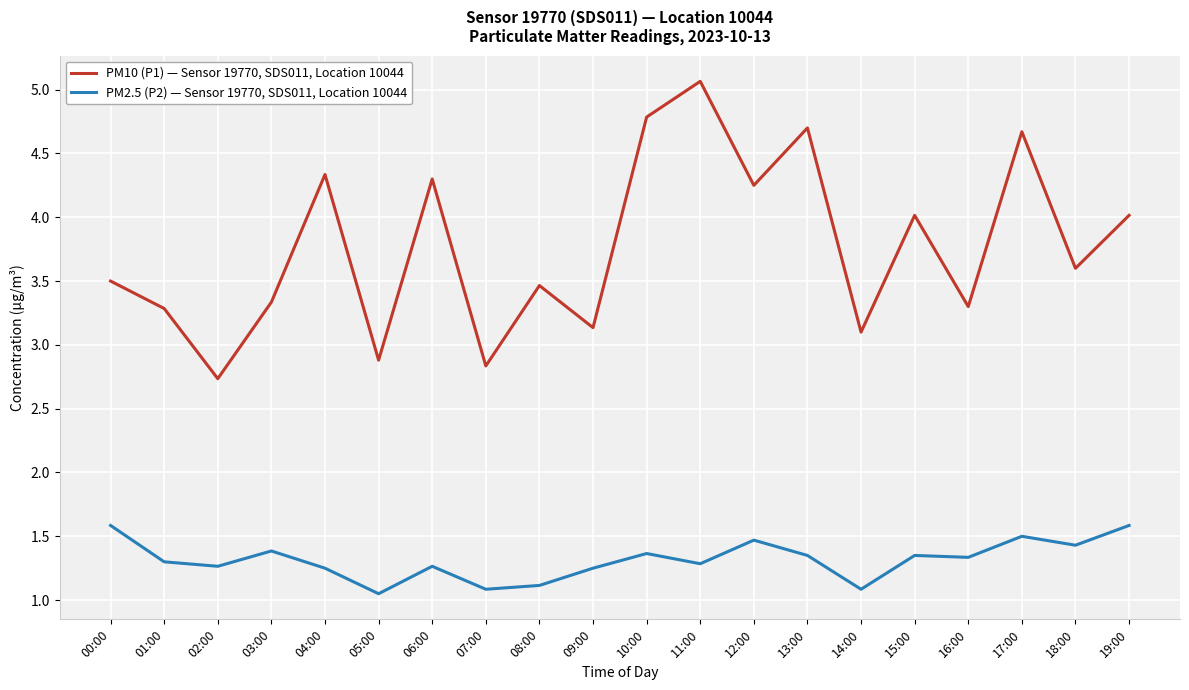

Which label corresponds to the largest value in the chart?

11:00